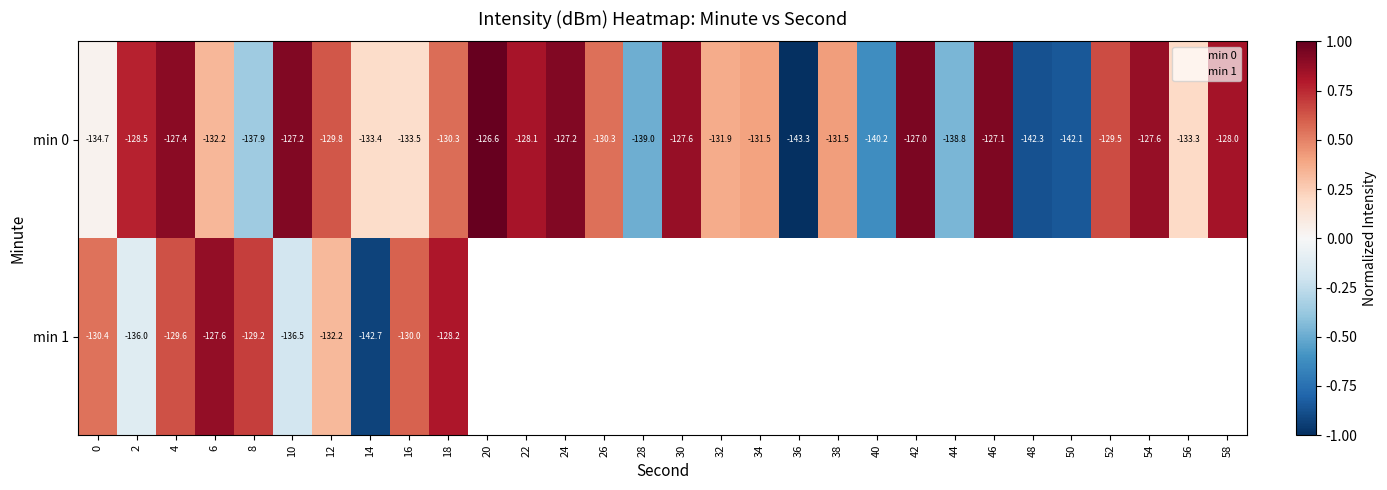

Which label corresponds to the largest value in the chart?

20